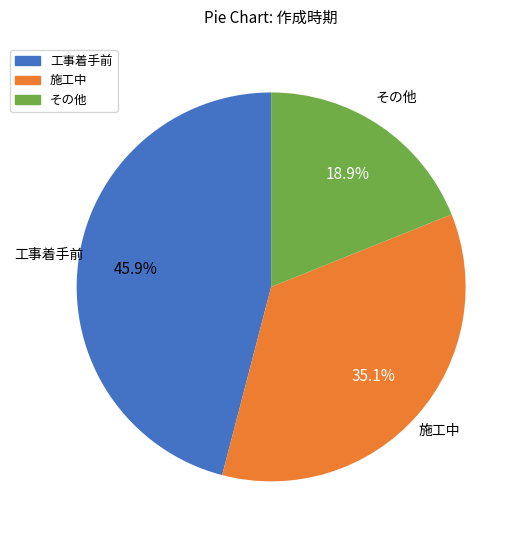

How many slices are in this pie chart?

3